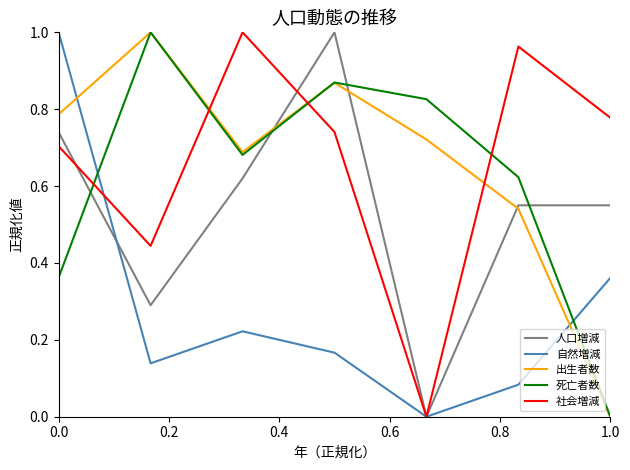

How many times do 自然増減 and 出生者数 cross each other?

2